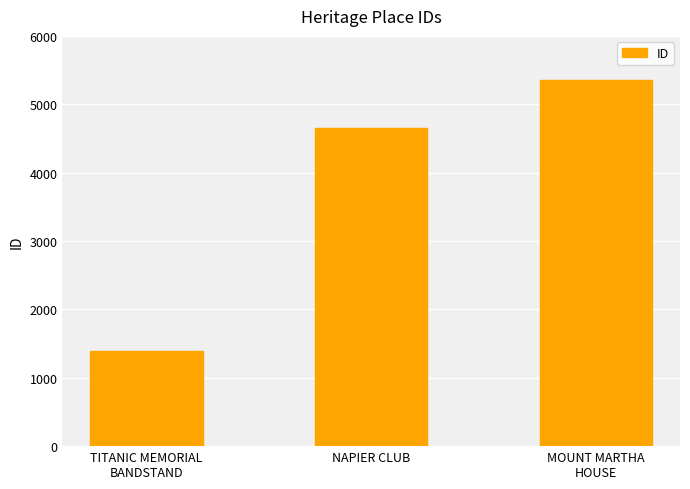

Which category has the highest value across all series?

MOUNT MARTHA
HOUSE